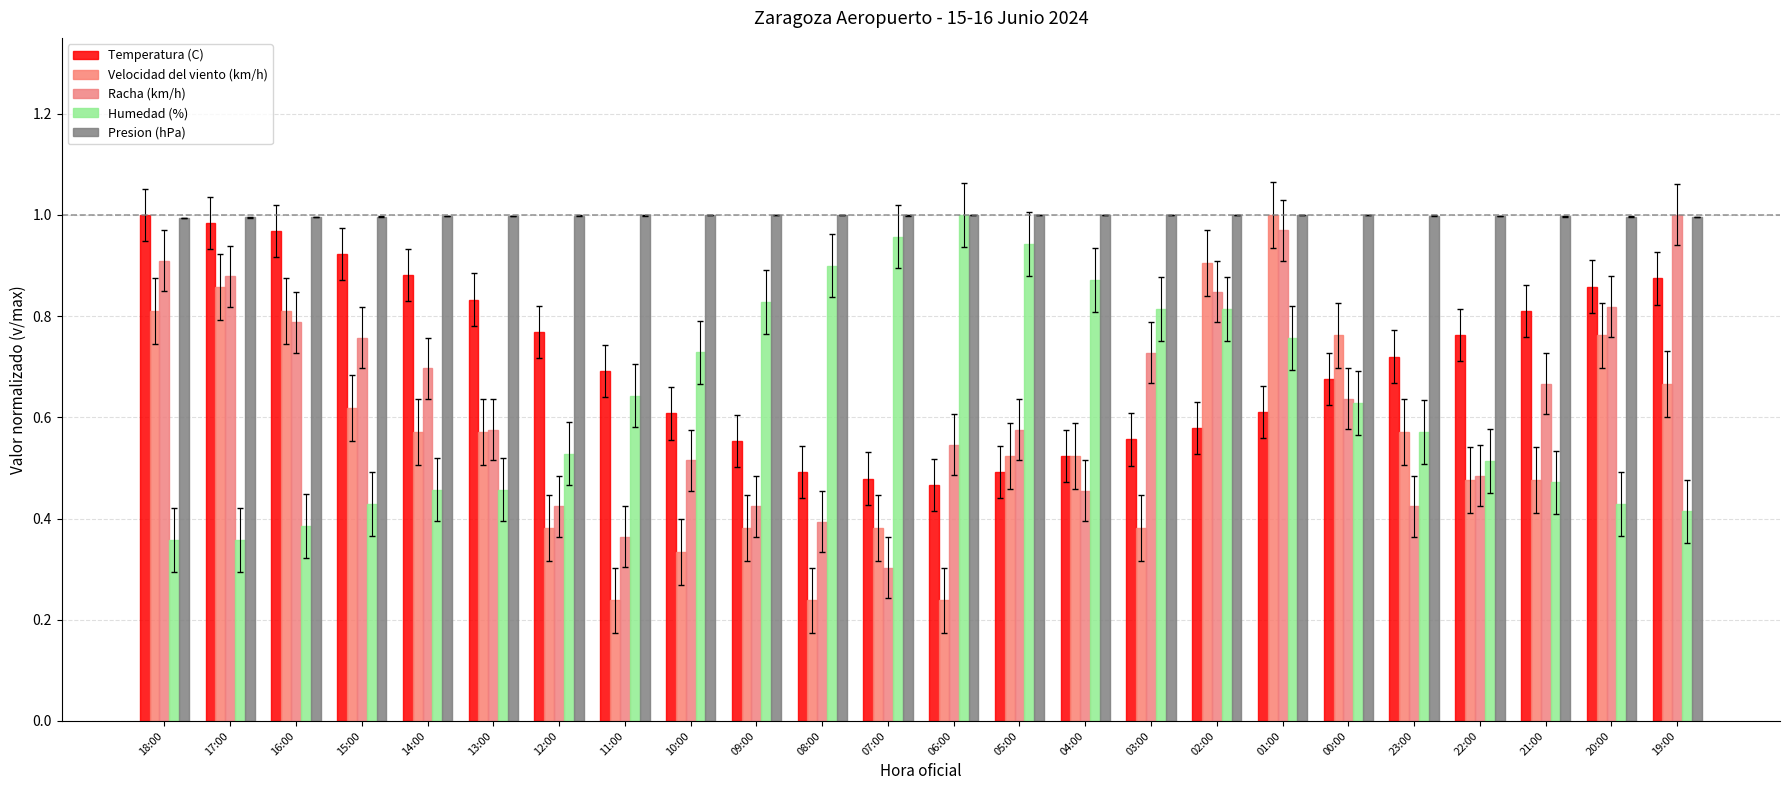

How many groups of bars are there?

24